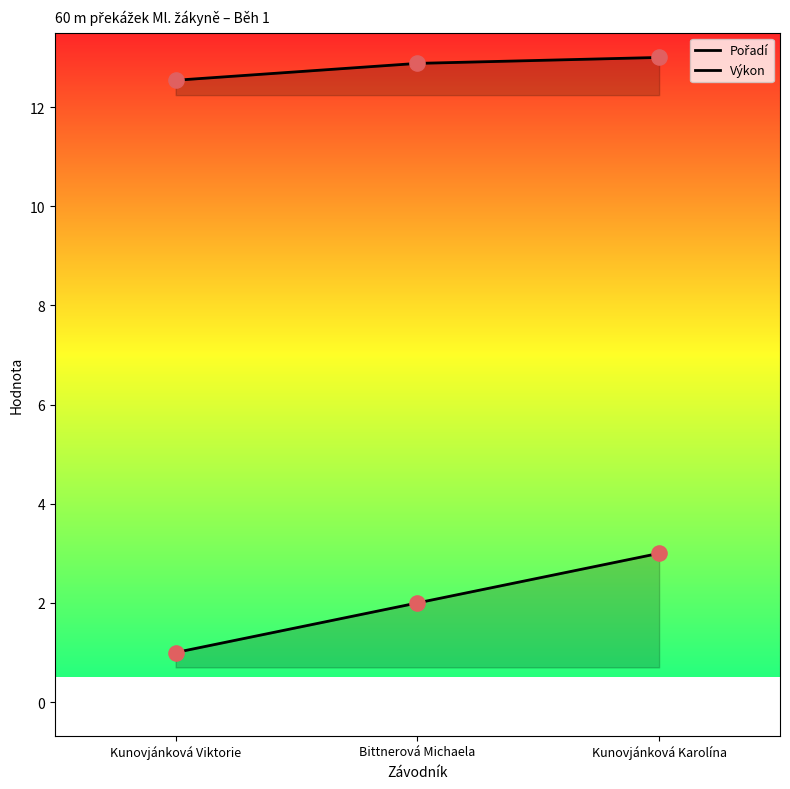

Is the value of Výkon at Kunovjánková Karolína greater than the value of Pořadí at Kunovjánková Karolína?

Yes